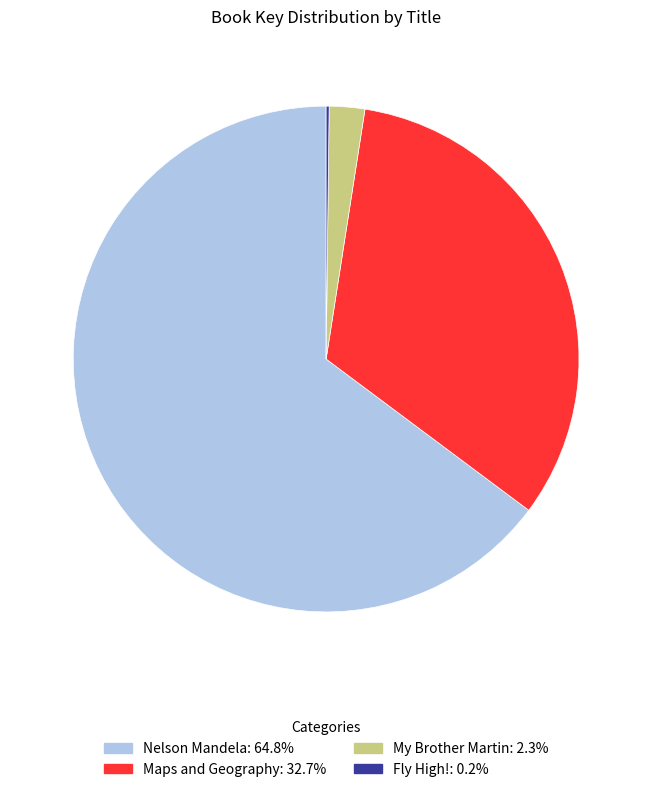

Which category has the biggest portion of the pie?

Nelson Mandela